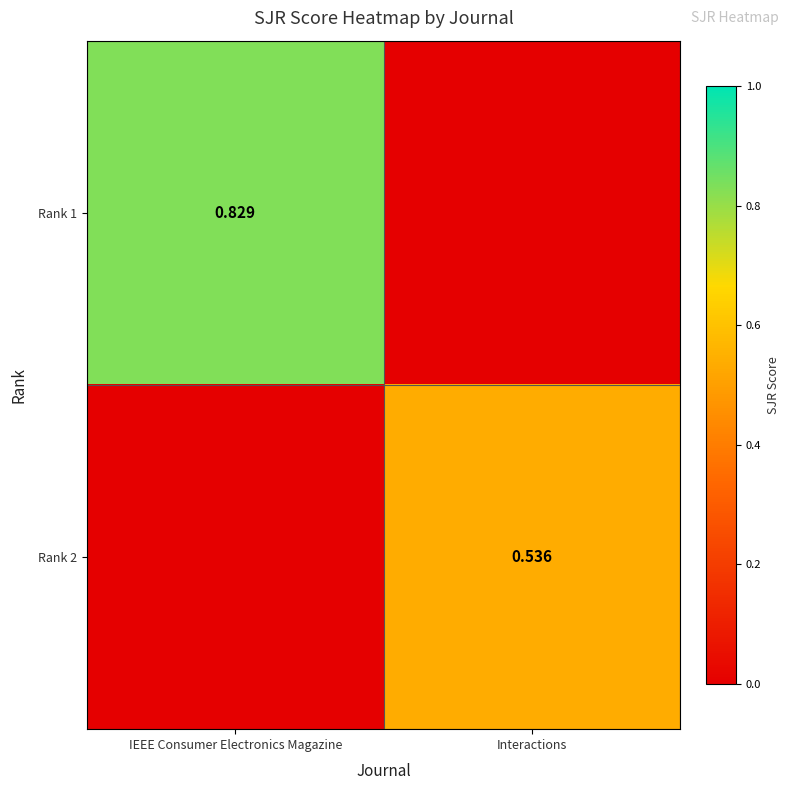

Which has a higher value, Interactions or IEEE Consumer Electronics Magazine?

IEEE Consumer Electronics Magazine